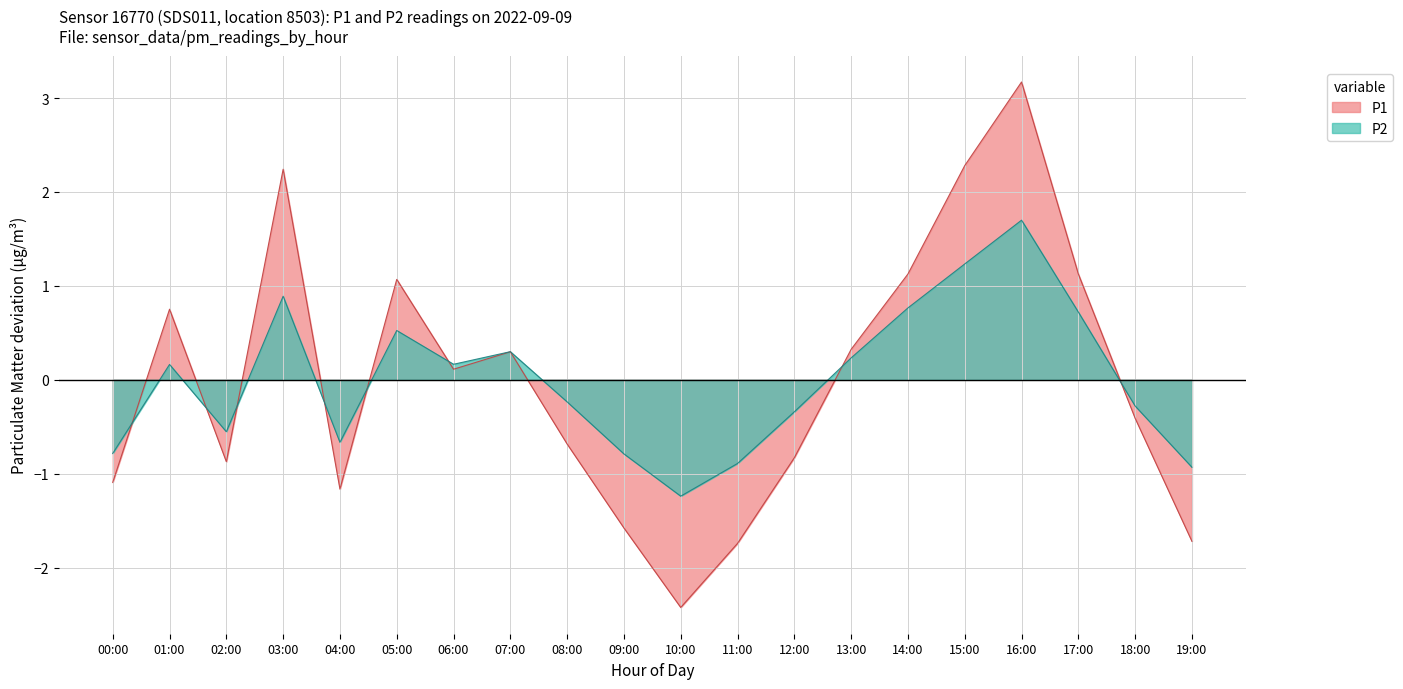

What is the label of the 11th point from the right?

09:00